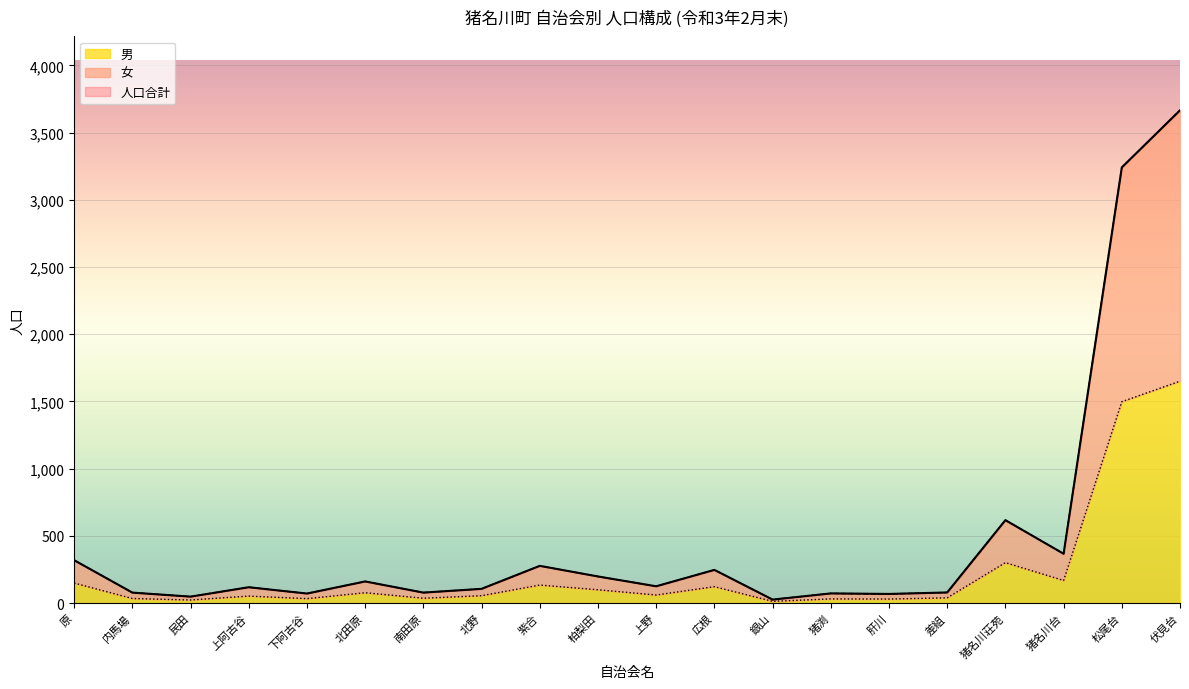

What is the average value of the 人口 series?

498